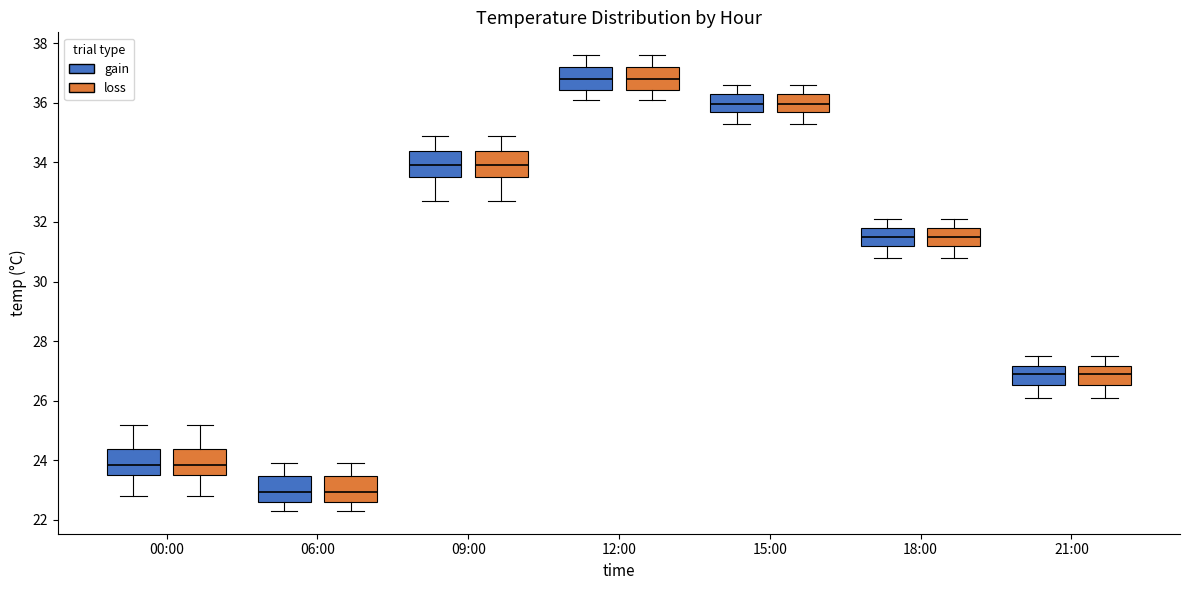

Reading left to right, transcribe this box plot: for each box, give where its median line is, the range the box spans, and where its two whiskers end, as read against the y-axis. The values are not printed on the chart, so give them approximately, as read against the axis.

00:00 (gain): median 23.8, box 23.6 to 24.4, whiskers 22.8 to 25.2
00:00 (loss): median 23.8, box 23.6 to 24.4, whiskers 22.8 to 25.2
06:00 (gain): median 23.0, box 22.6 to 23.4, whiskers 22.4 to 24.0
06:00 (loss): median 23.0, box 22.6 to 23.4, whiskers 22.4 to 24.0
09:00 (gain): median 34.0, box 33.6 to 34.4, whiskers 32.8 to 35.0
09:00 (loss): median 34.0, box 33.6 to 34.4, whiskers 32.8 to 35.0
12:00 (gain): median 36.8, box 36.4 to 37.2, whiskers 36.2 to 37.6
12:00 (loss): median 36.8, box 36.4 to 37.2, whiskers 36.2 to 37.6
15:00 (gain): median 36.0, box 35.8 to 36.4, whiskers 35.4 to 36.6
15:00 (loss): median 36.0, box 35.8 to 36.4, whiskers 35.4 to 36.6
18:00 (gain): median 31.6, box 31.2 to 31.8, whiskers 30.8 to 32.2
18:00 (loss): median 31.6, box 31.2 to 31.8, whiskers 30.8 to 32.2
21:00 (gain): median 27.0, box 26.6 to 27.2, whiskers 26.2 to 27.6
21:00 (loss): median 27.0, box 26.6 to 27.2, whiskers 26.2 to 27.6